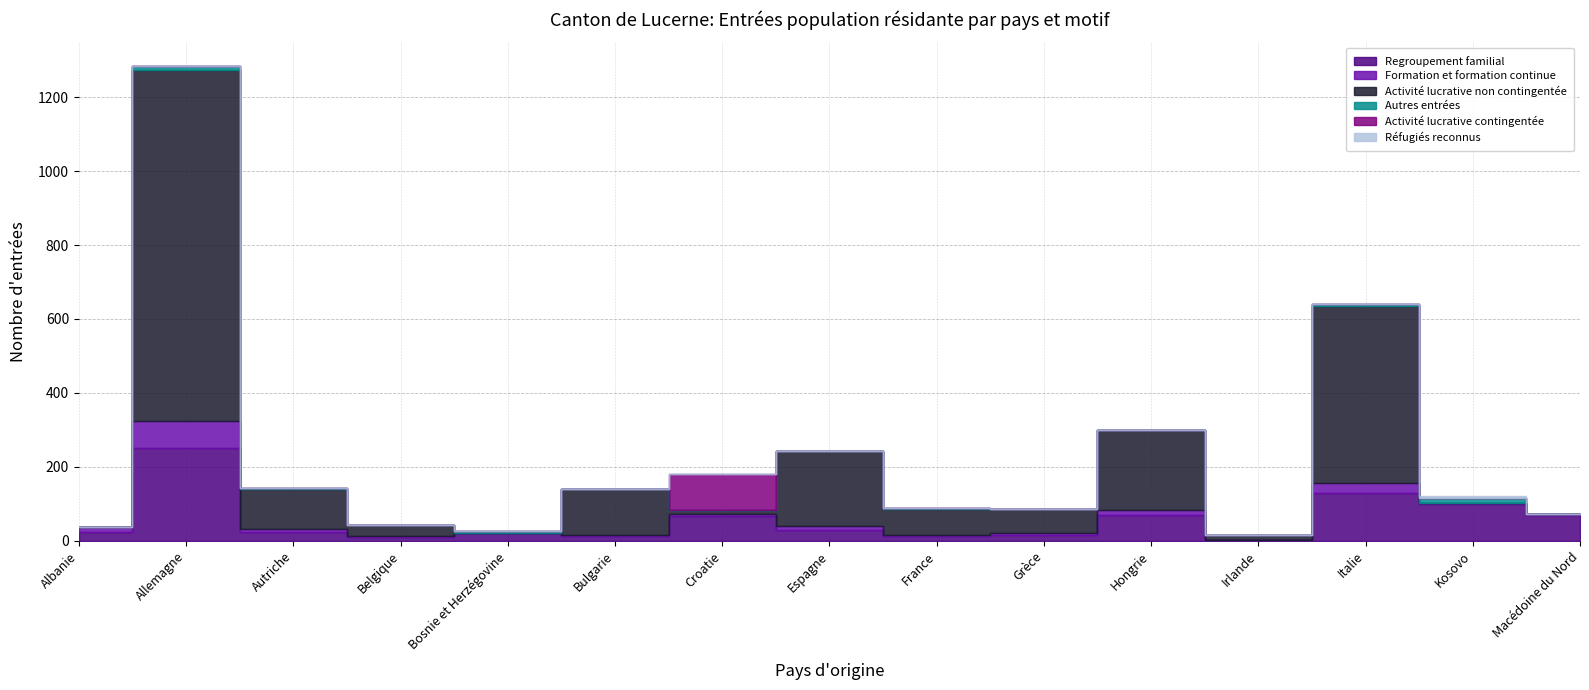

Rank the series by their maximum value, from highest to lowest.

Activité lucrative non contingentée, Regroupement familial, Activité lucrative contingentée, Formation et formation continue, Autres entrées, Réfugiés reconnus